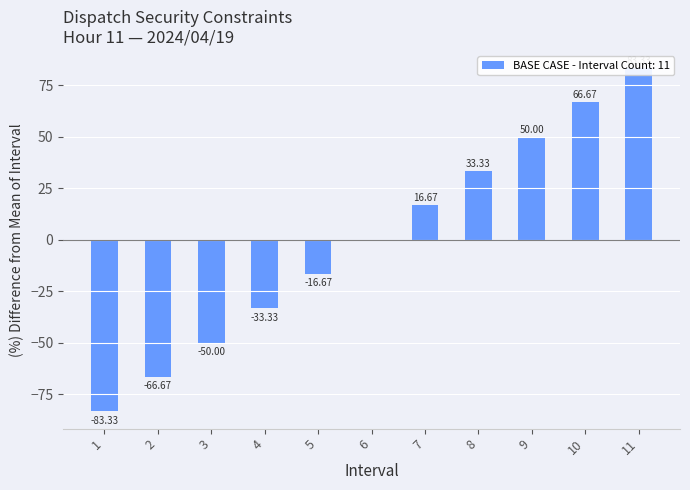

Reading right to left, what are all the values shown in this chart?

83.3	66.7	50.0	33.3	16.7	0.0	-16.7	-33.3	-50.0	-66.7	-83.3